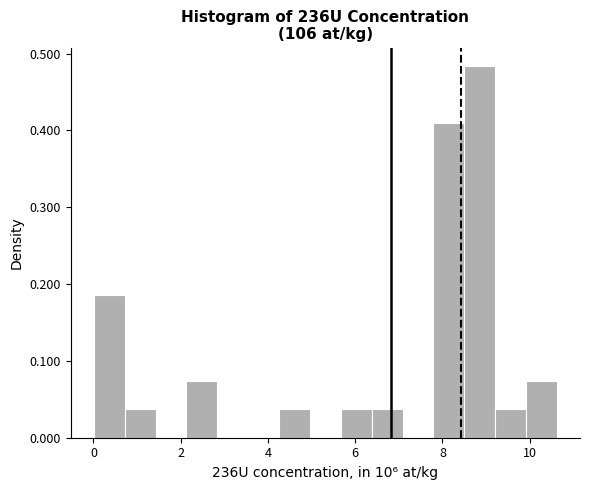

Read against the x-axis, roughly where is the centre of the tallest bar?

8.8